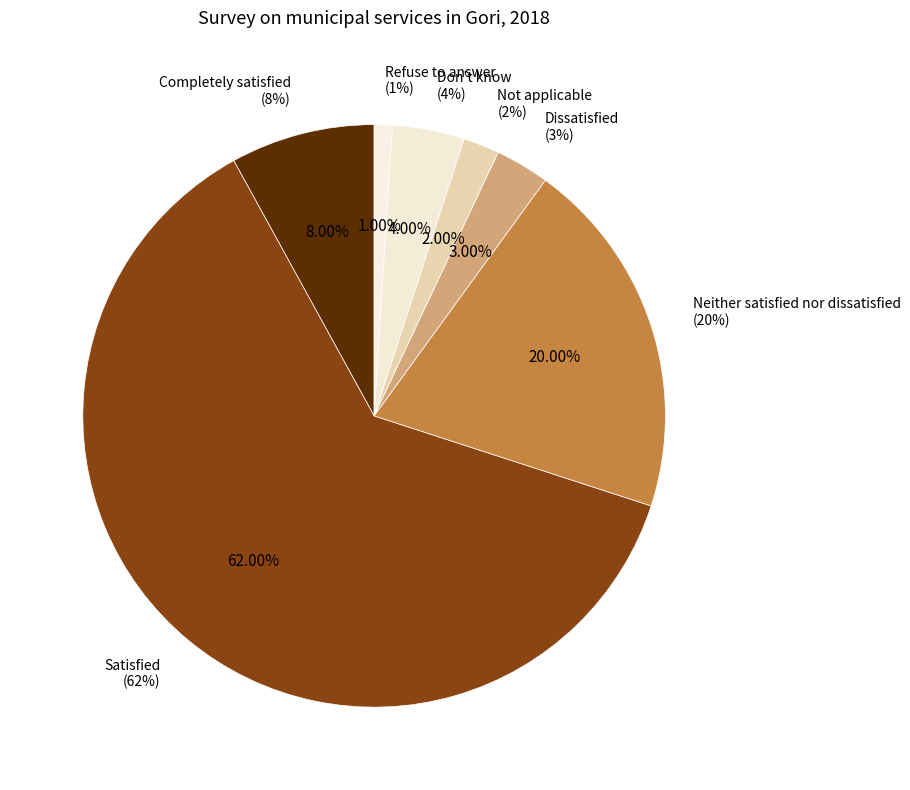

How many segments does this pie chart have?

7